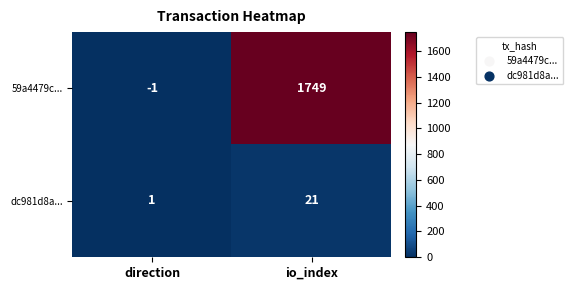

Reading left to right, transcribe all the data shown in this chart.

59a4479c...: direction=-1	io_index=1749
dc981d8a...: direction=1	io_index=21